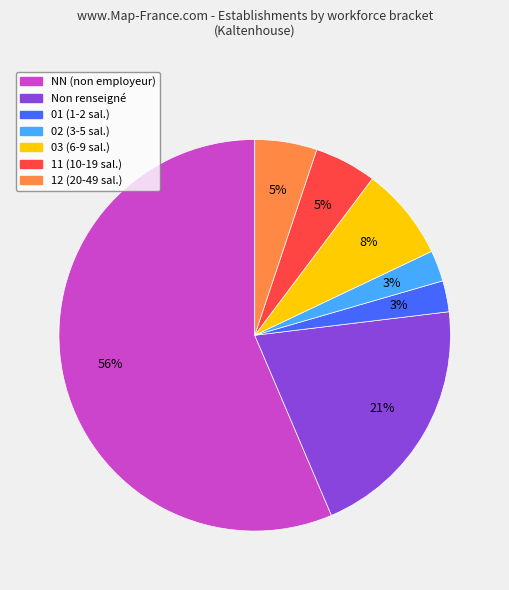

Is it true that 11 (10-19 sal.) is 1% of the pie?

False